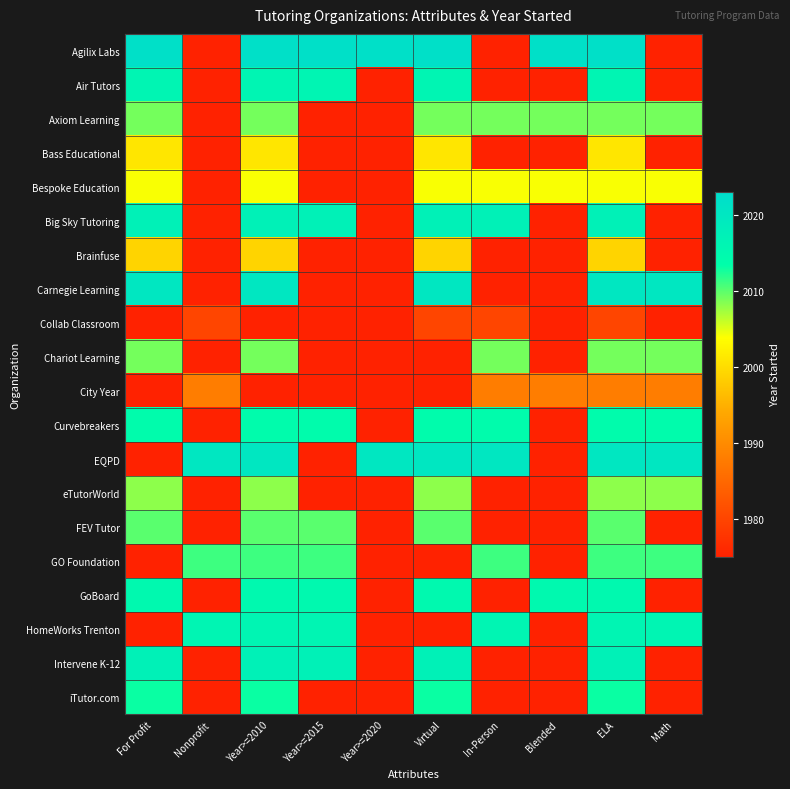

Rank the series at Nonprofit from highest to lowest value.

EQPD, HomeWorks Trenton, GO Foundation, City Year, Collab Classroom, Agilix Labs, Air Tutors, Axiom Learning, Bass Educational, Bespoke Education, Big Sky Tutoring, Brainfuse, Carnegie Learning, Chariot Learning, Curvebreakers, eTutorWorld, FEV Tutor, GoBoard, Intervene K-12, iTutor.com